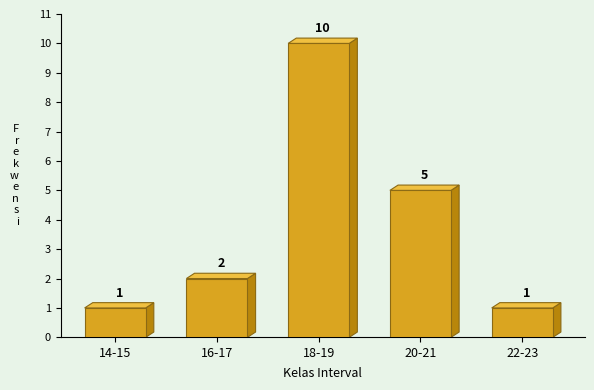

Reading left to right, what are all the values shown in this chart?

1	2	10	5	1